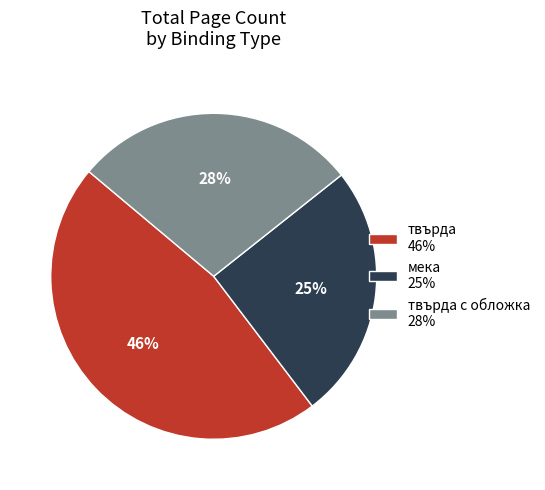

Do мека 25% and твърда 46% together represent more than half of the pie?

Yes